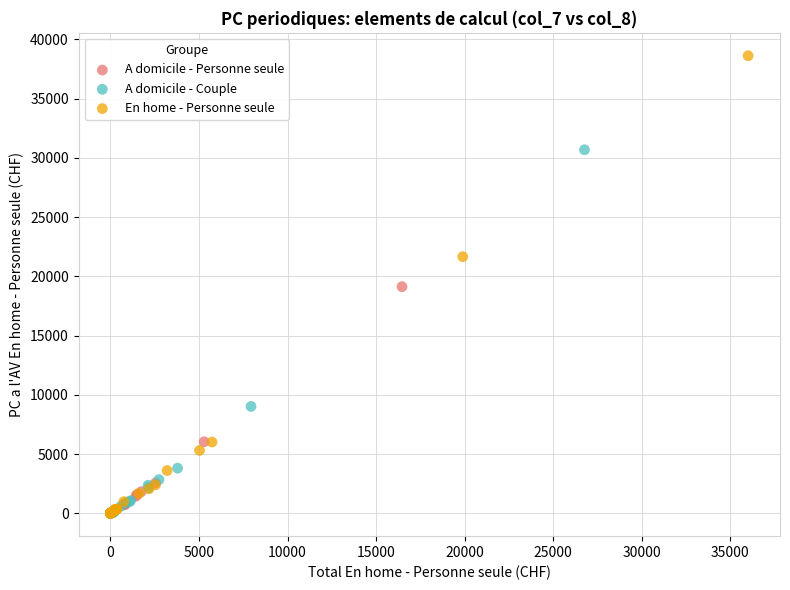

Which series has the largest Y range (max minus min)?

En home - Personne seule